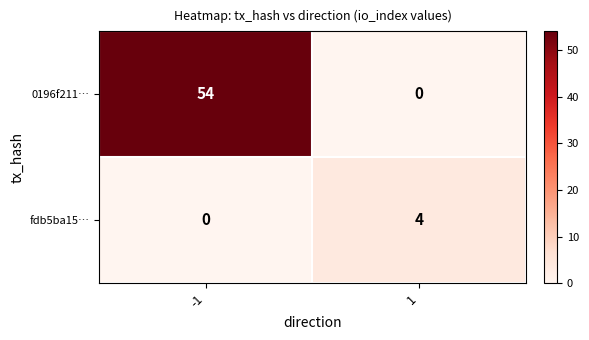

What is the total value across all series at -1?

54